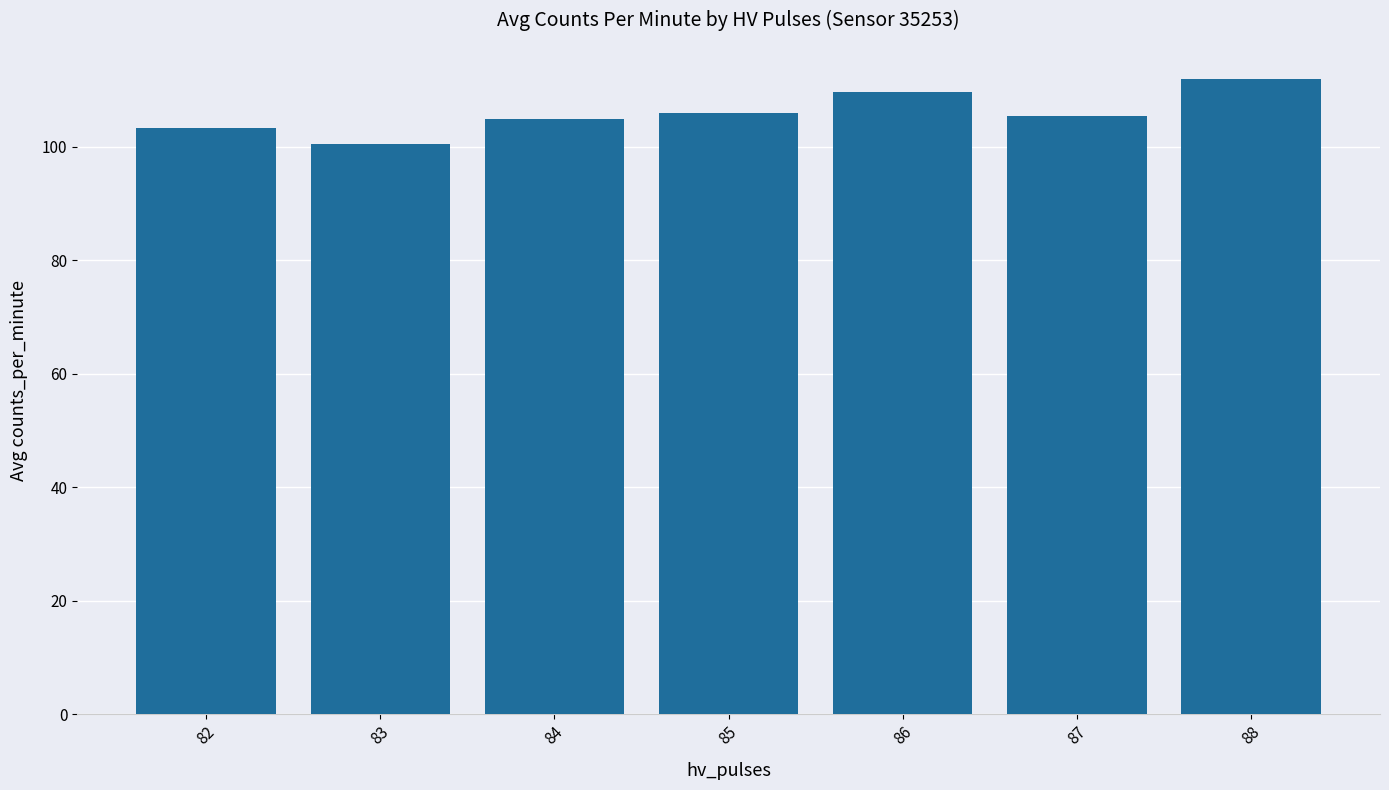

Read the value at 83.

100.6